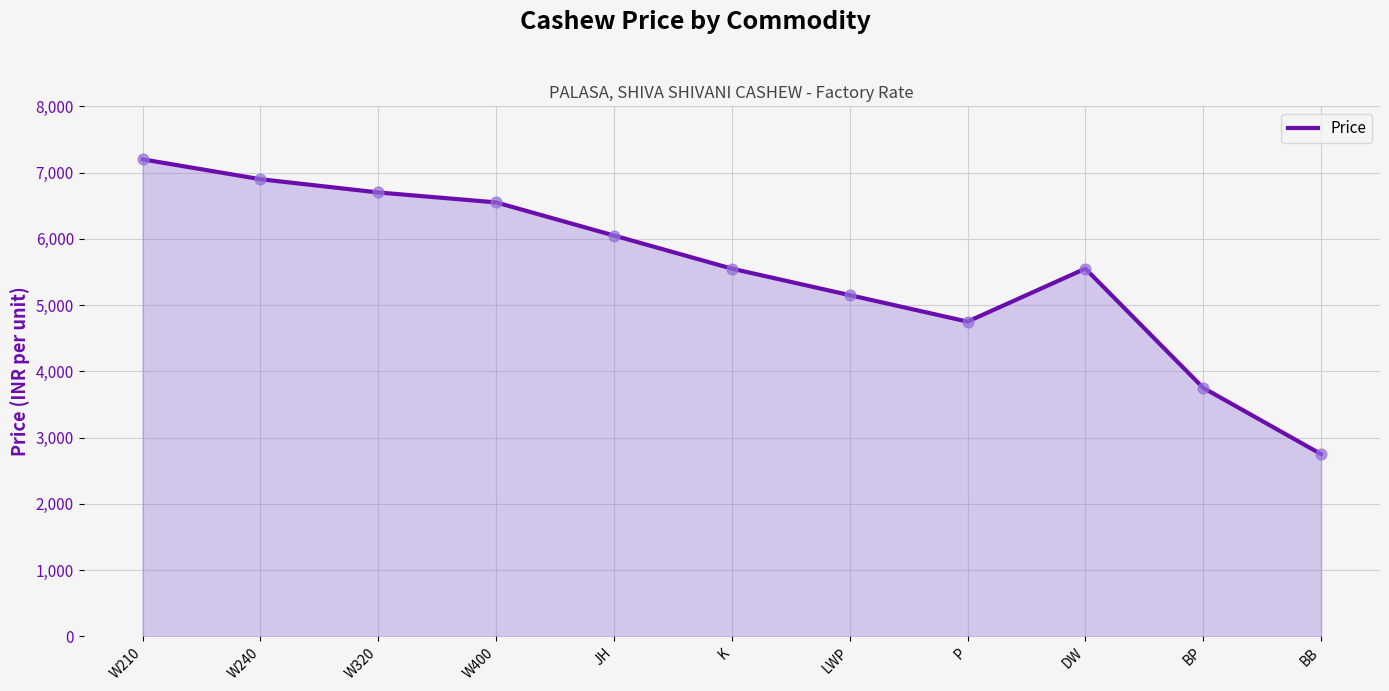

Approximately how many times larger is the value at P compared to DW?

0.9